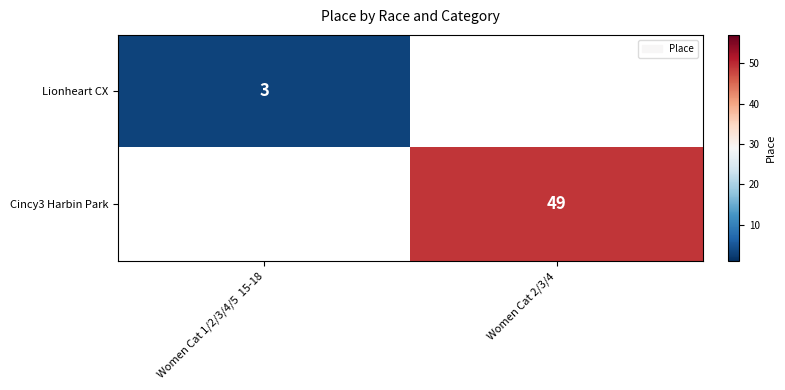

The Cincy3 Harbin Park series shows 49 at Women Cat 2/3/4. True or false?

True